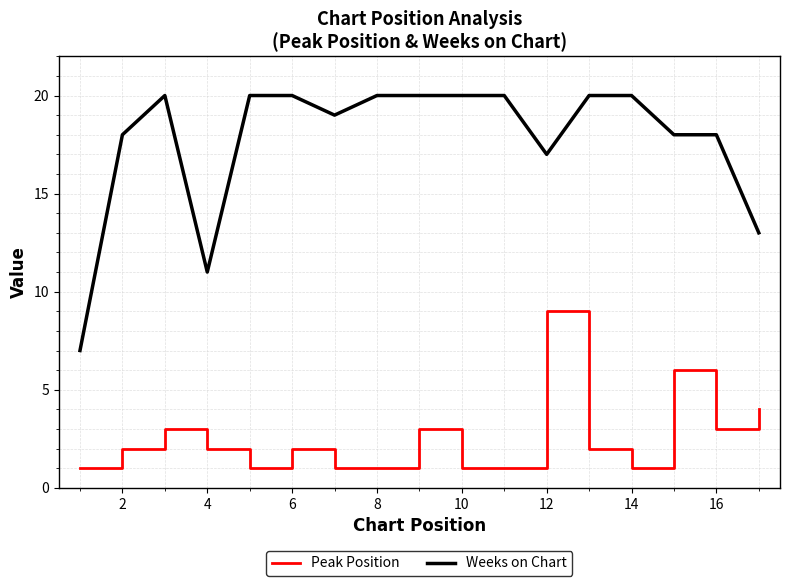

True or false: Peak Position and Weeks on Chart cross at least once.

False